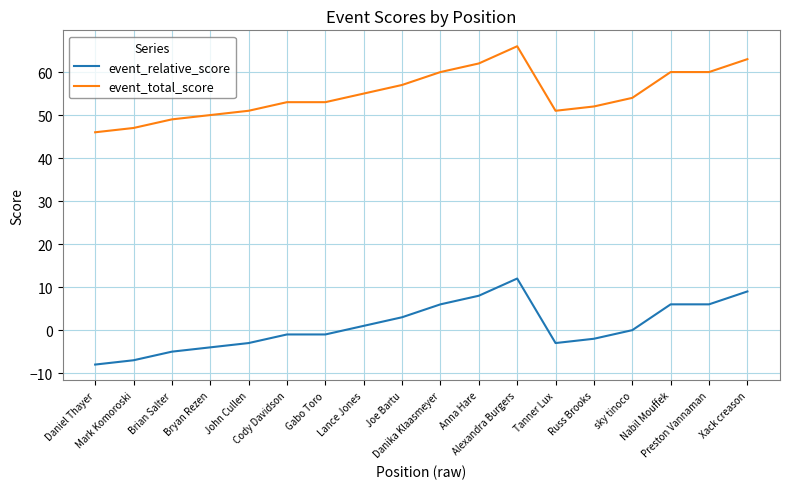

Rank the series by their average value, from lowest to highest.

event_relative_score, event_total_score